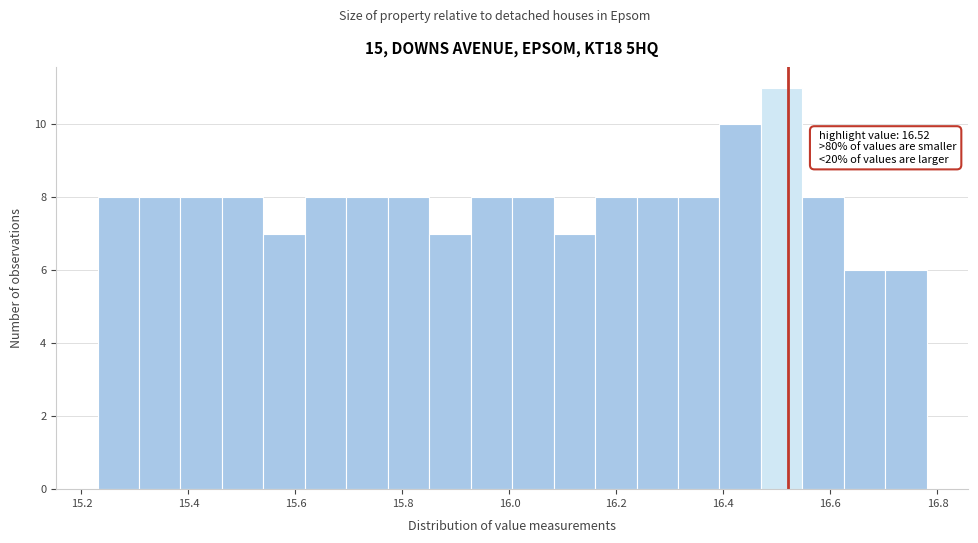

Read against the x-axis, roughly where is the centre of the tallest bar?

16.50